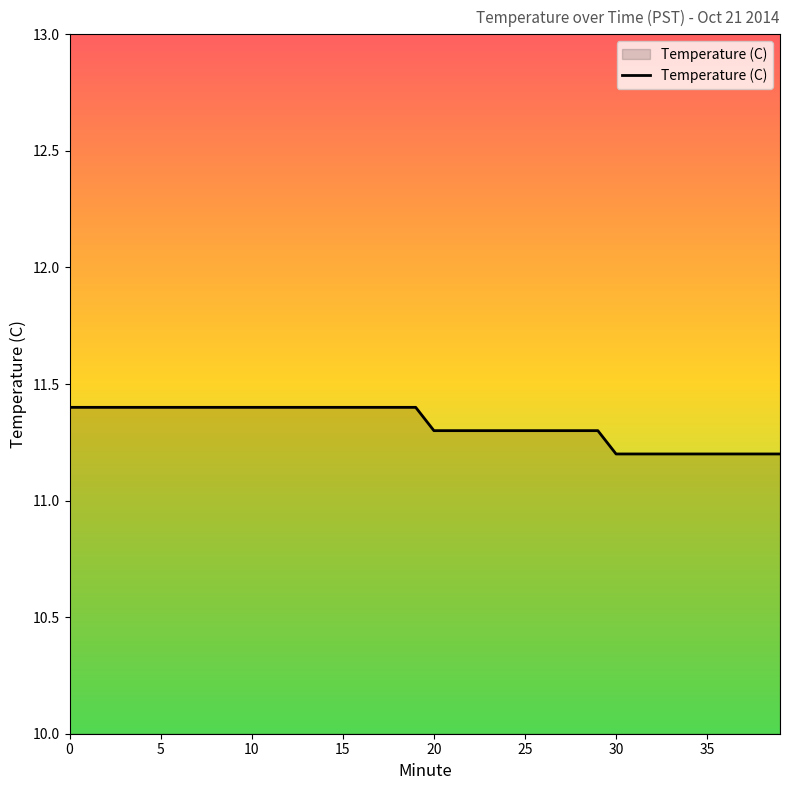

What is the greatest value displayed?

11.4